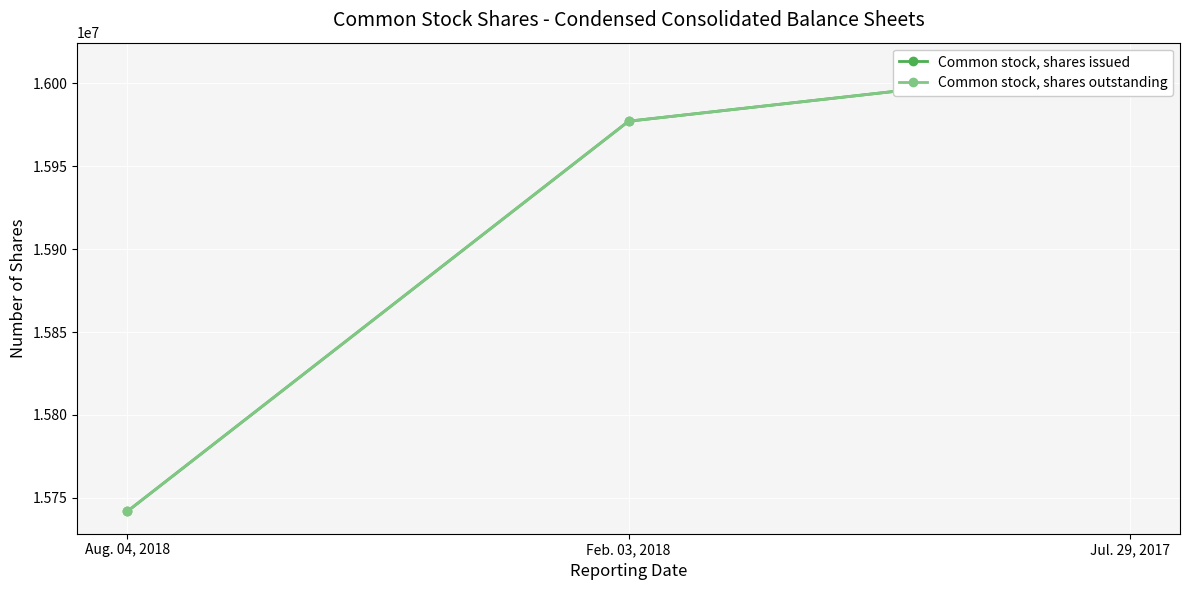

Which series has the largest total across all categories?

Common stock, shares issued